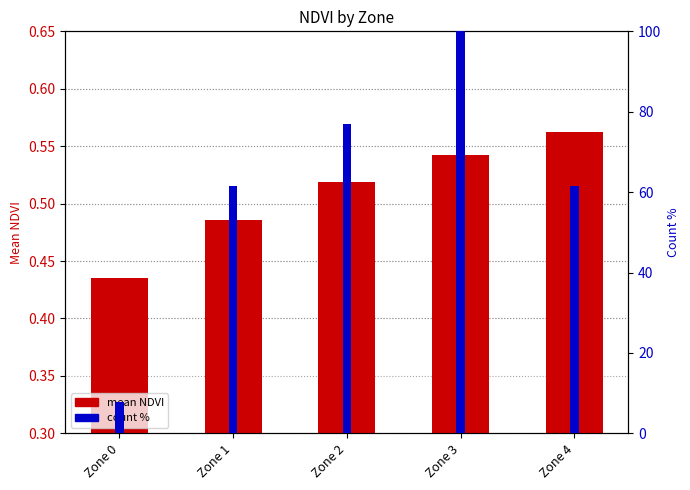

How many values in the count % series exceed 61?

4